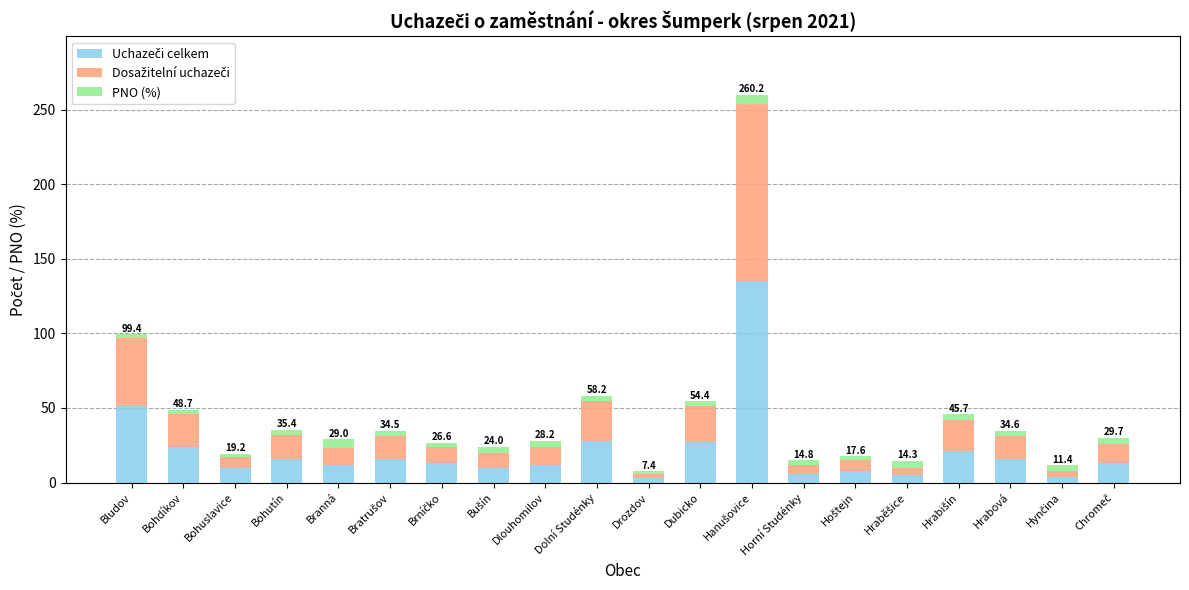

How many bars are there in total?

20